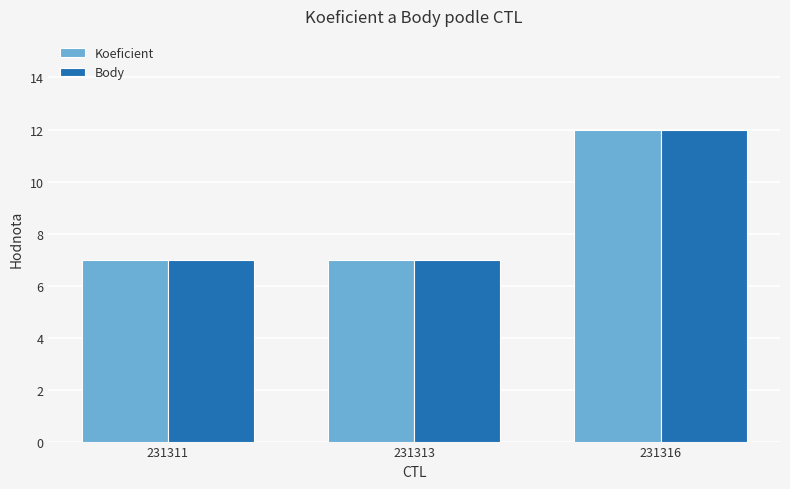

Reading right to left, what are all the values shown in this chart?

Koeficient: 231316=12	231313=7	231311=7
Body: 231316=12	231313=7	231311=7